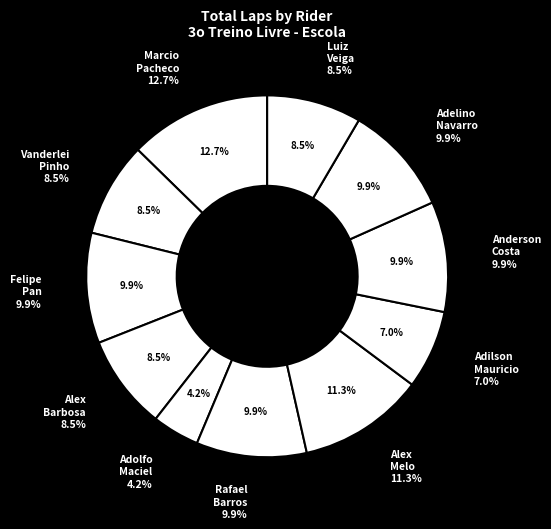

What portion of the pie excludes Vanderlei Pinho?

91.5%